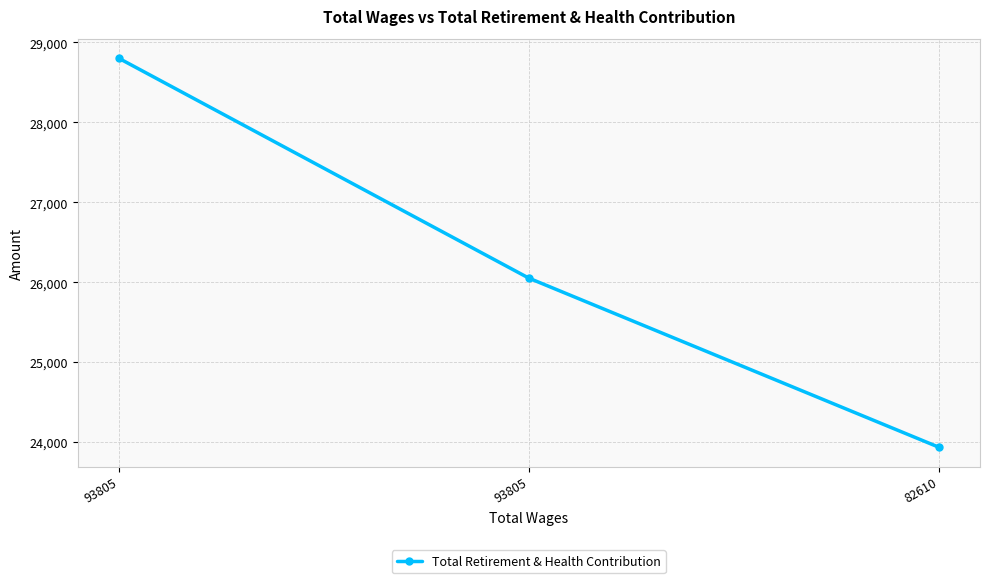

The value at 93805 is 36185. True or false?

False